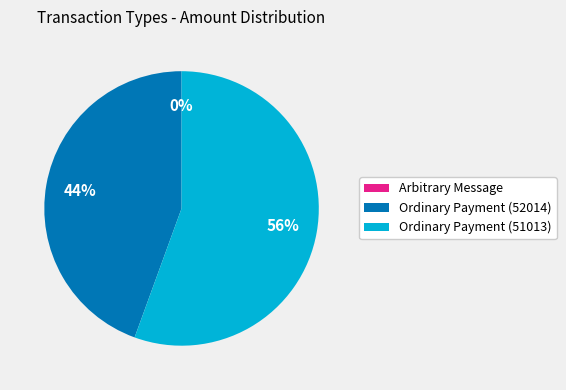

Is there a majority slice in this chart?

Yes